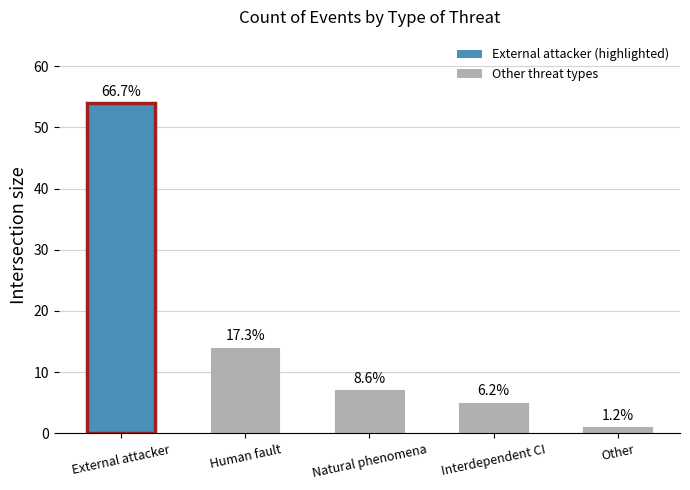

How many bars are there in total?

5